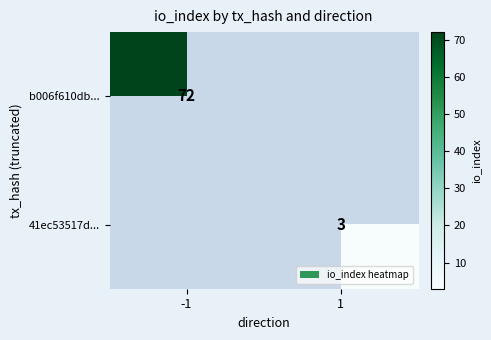

True or false: 41ec53517d... has a value of 3 at 1.

True